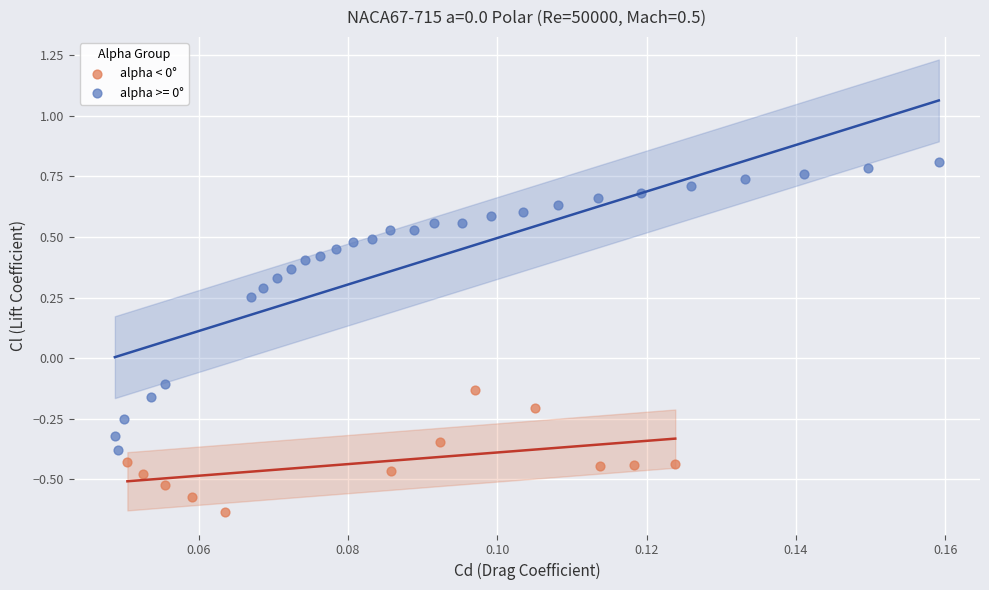

Which series reaches the maximum Y coordinate?

alpha >= 0°